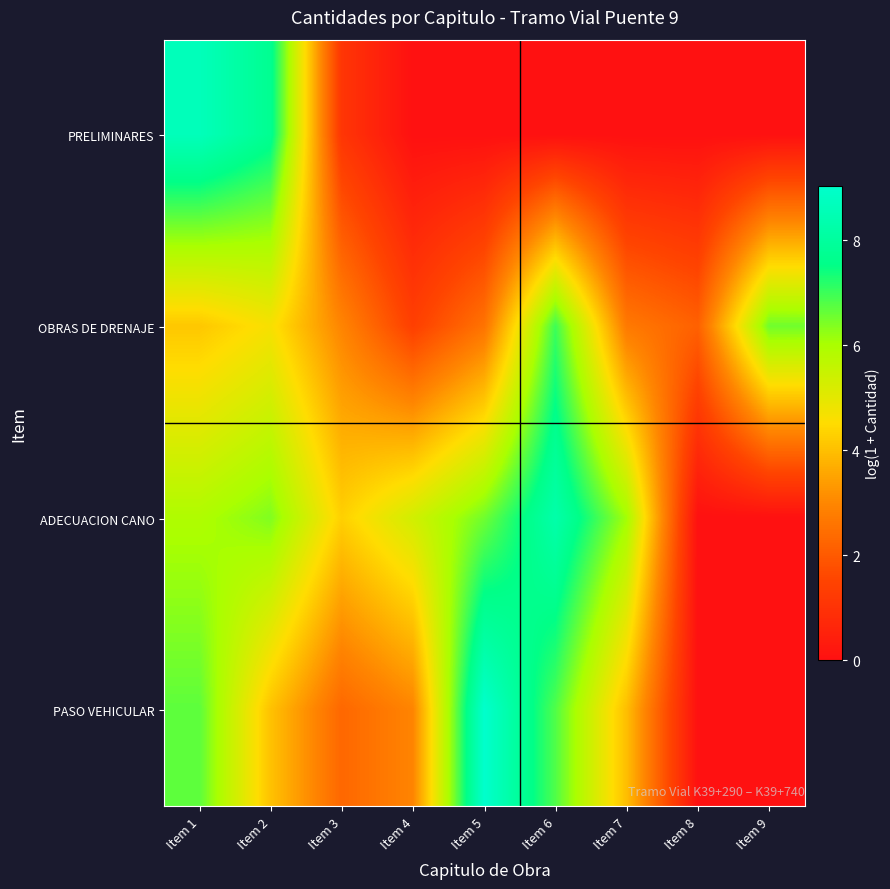

Reading right to left, transcribe all the data shown in this chart.

PRELIMINARES: Item 9=0.0	Item 8=0.0	Item 7=0.0	Item 6=0.0	Item 5=0.0	Item 4=0.0	Item 3=1.1	Item 2=7.7	Item 1=8.6
OBRAS DE DRENAJE: Item 9=6.5	Item 8=2.2	Item 7=2.7	Item 6=7.0	Item 5=2.6	Item 4=1.4	Item 3=2.9	Item 2=4.7	Item 1=4.1
ADECUACION CANO: Item 9=0.0	Item 8=0.0	Item 7=6.1	Item 6=8.3	Item 5=6.5	Item 4=5.3	Item 3=4.3	Item 2=6.4	Item 1=5.9
PASO VEHICULAR: Item 9=0.0	Item 8=0.0	Item 7=4.0	Item 6=6.8	Item 5=9.0	Item 4=2.9	Item 3=2.3	Item 2=4.0	Item 1=6.7